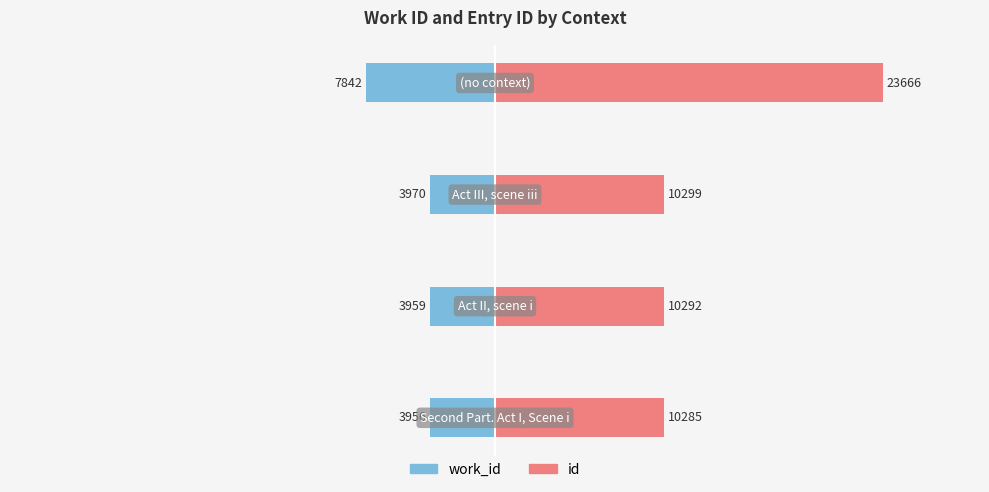

List the labels in order of work_id value, smallest first.

3, 2, 1, 0